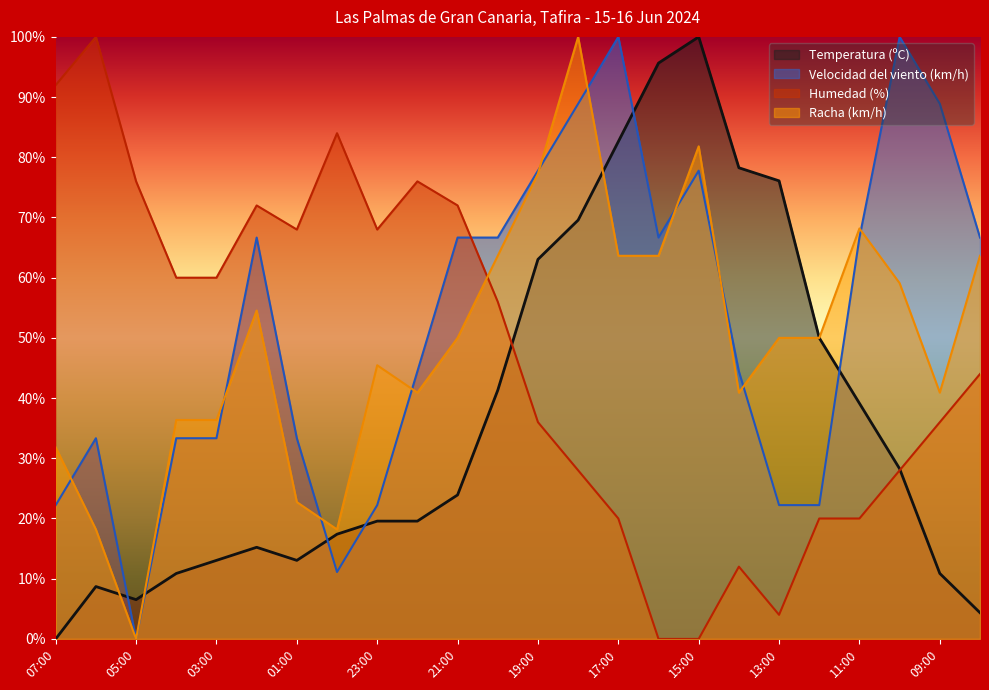

Reading left to right, transcribe all the data shown in this chart.

Temperatura (ºC): 0.0	8.7	6.5	10.9	13.0	15.2	13.0	17.4	19.6	19.6	23.9	41.3	63.0	69.6	82.6	95.7	100.0	78.3	76.1	50.0	39.1	28.3	10.9	4.3
Velocidad del viento (km/h): 22.2	33.3	0.0	33.3	33.3	66.7	33.3	11.1	22.2	44.4	66.7	66.7	77.8	88.9	100.0	66.7	77.8	44.4	22.2	22.2	66.7	100.0	88.9	66.7
Humedad (%): 92.0	100.0	76.0	60.0	60.0	72.0	68.0	84.0	68.0	76.0	72.0	56.0	36.0	28.0	20.0	0.0	0.0	12.0	4.0	20.0	20.0	28.0	36.0	44.0
Racha (km/h): 31.8	18.2	0.0	36.4	36.4	54.5	22.7	18.2	45.5	40.9	50.0	63.6	77.3	100.0	63.6	63.6	81.8	40.9	50.0	50.0	68.2	59.1	40.9	63.6